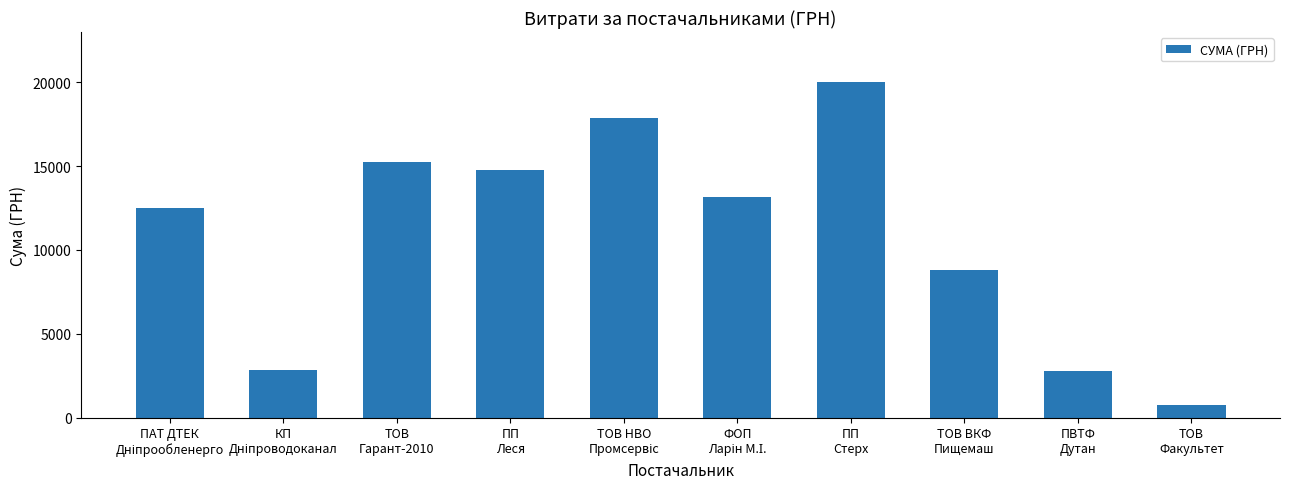

What is the maximum value shown in the chart?

20000.0